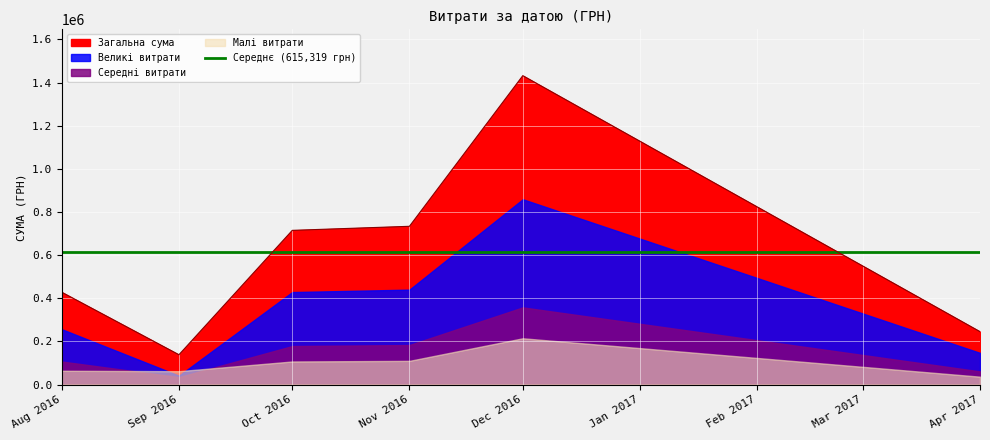

What is the label of the 17th point from the left?

26.09.2016